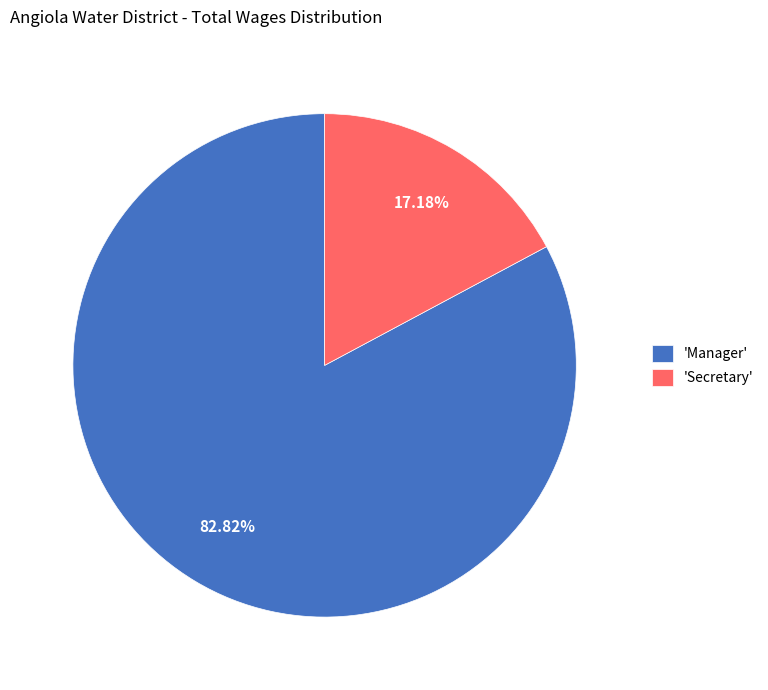

Which category has the biggest portion of the pie?

'Manager'